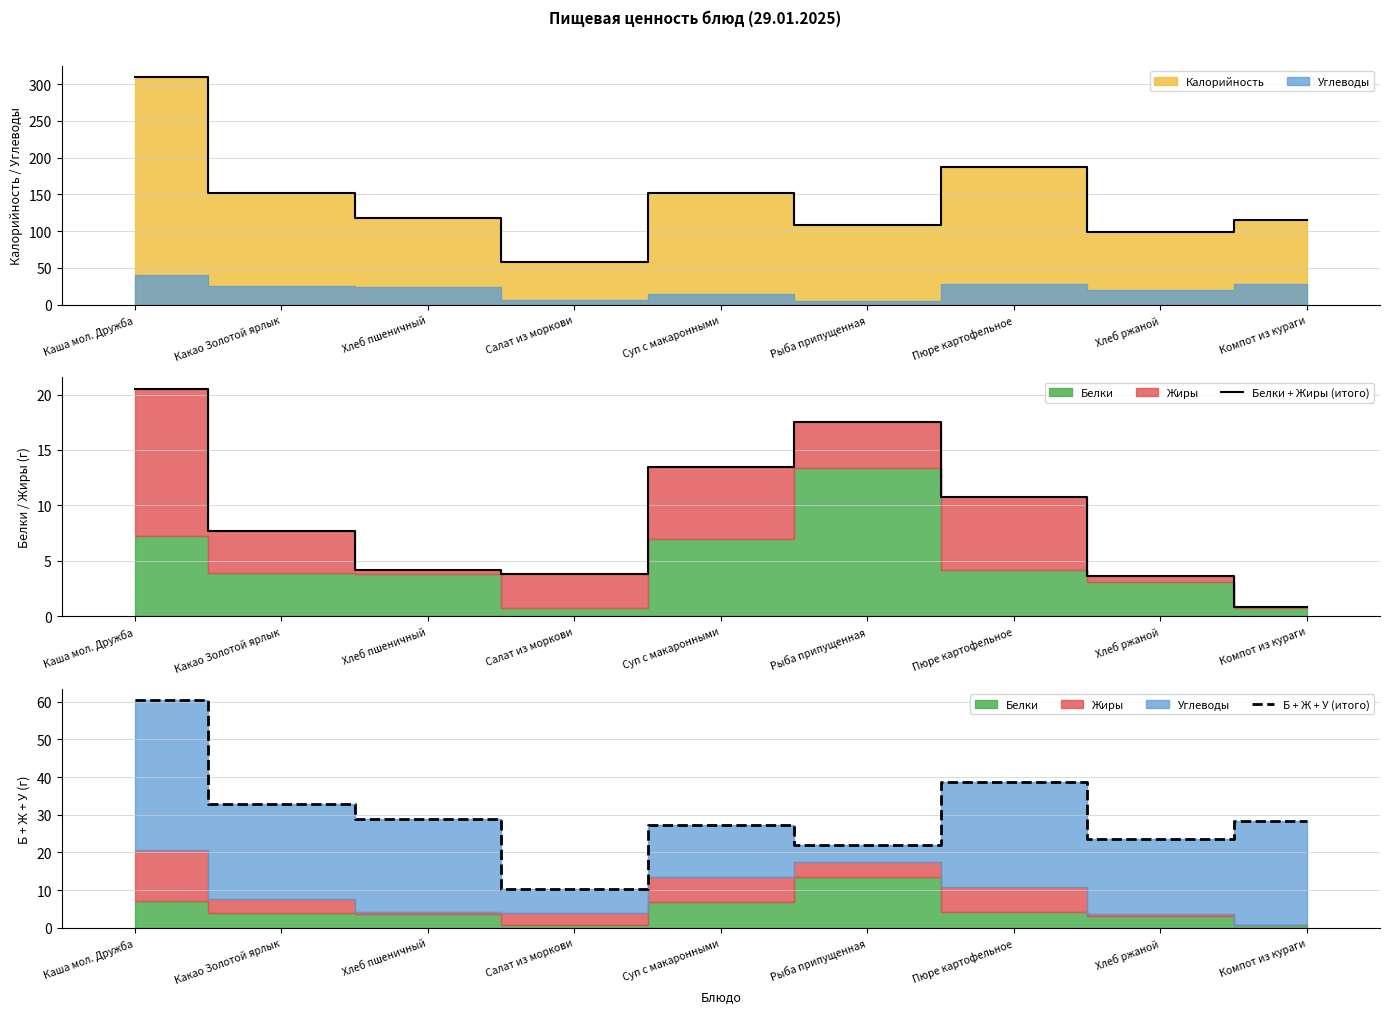

Where is Б + Ж + У (итого) nearest to the value 35?

Какао Золотой ярлык